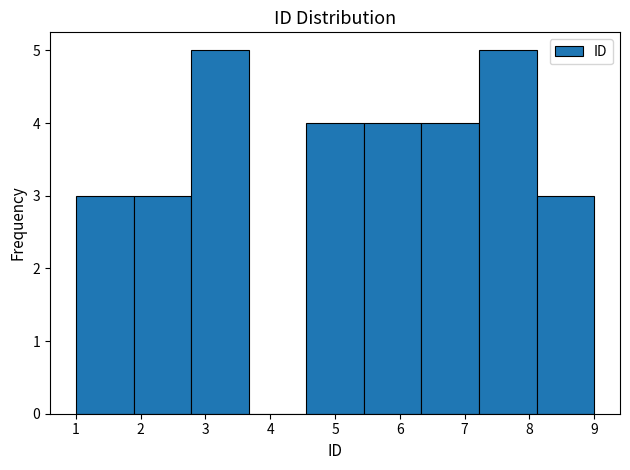

What is the height of the bar covering 8.1 to 9.0 on the x-axis? Neither the bar edges nor the heights are printed on the chart, so give them approximately, as read against the axes.

3